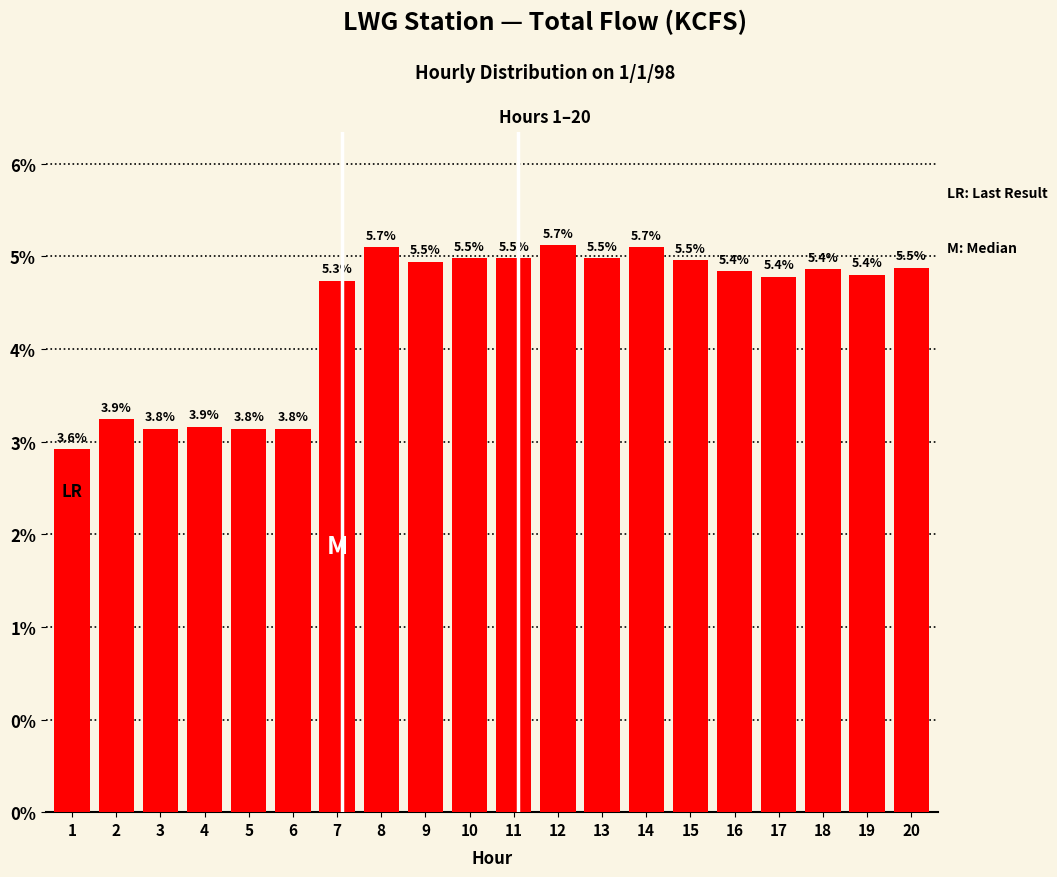

Is it true that the value at 4 is 13.3?

False